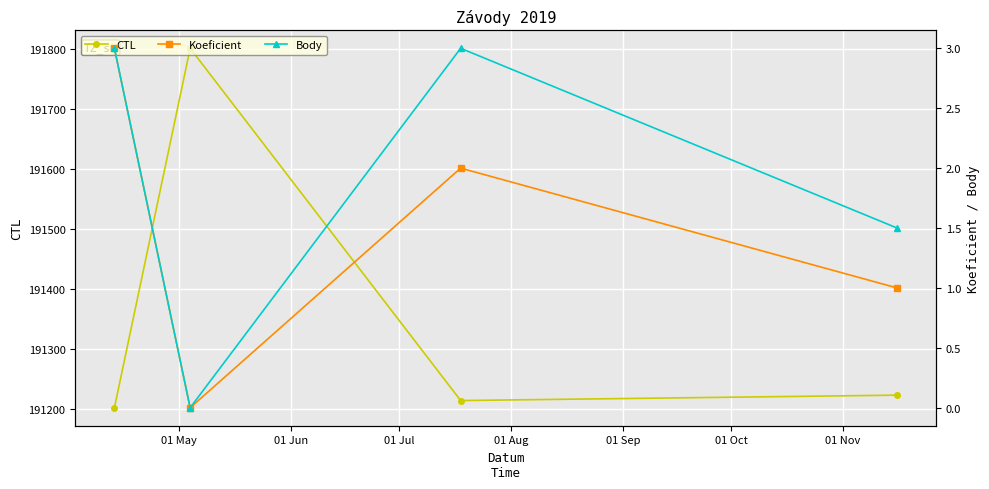

What is the maximum value for CTL?

191801